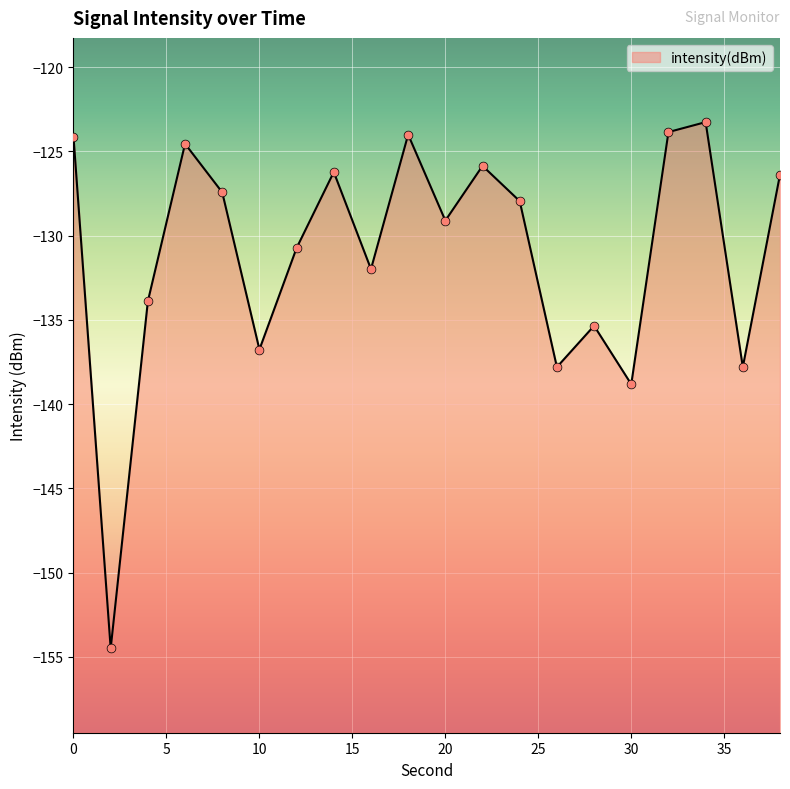

Between 10 and 16, which is larger?

16